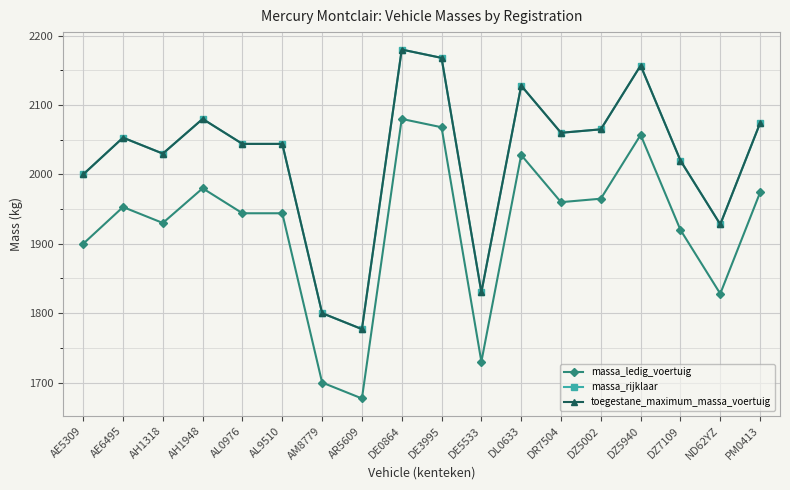

Is this an area chart (filled region under the line)?

No